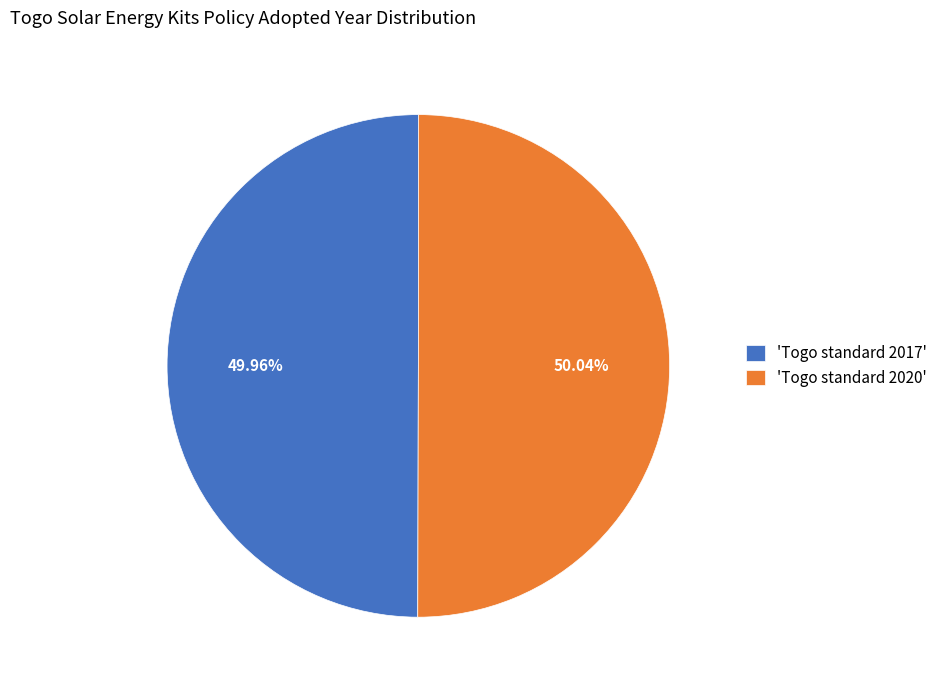

Approximately how many times larger is the value at 'Togo standard 2017' compared to 'Togo standard 2020'?

1.0